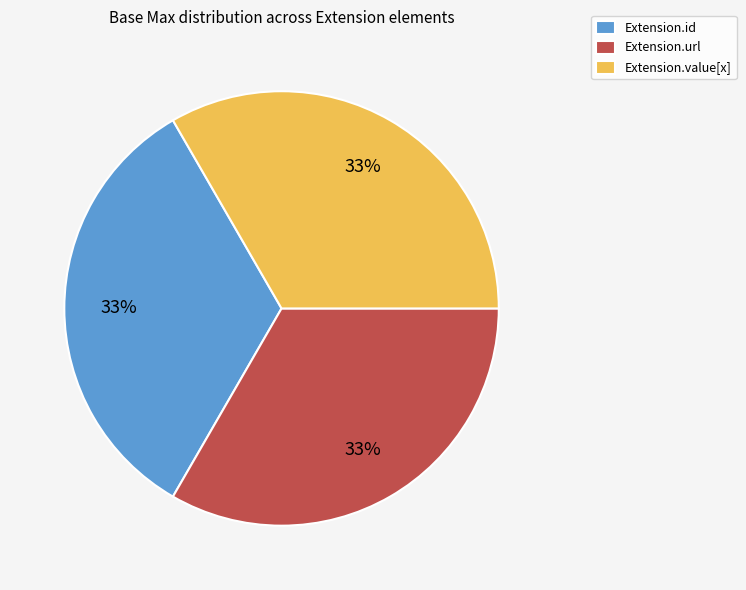

The Extension.url slice represents 33% of the pie. True or false?

True